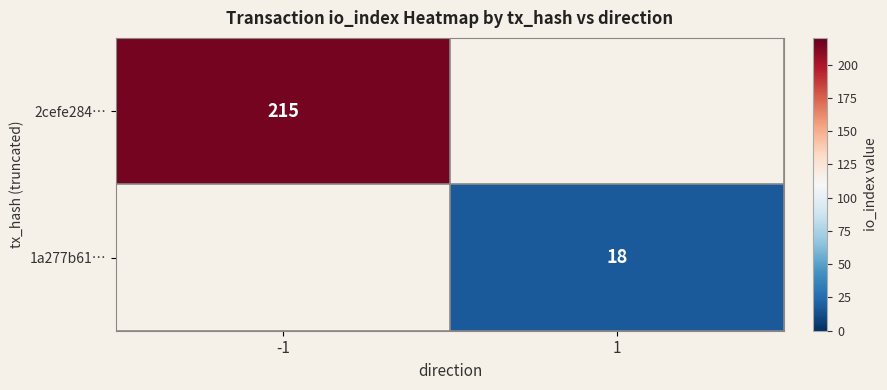

The value of 1a277b61… at 1 is 18. True or false?

True